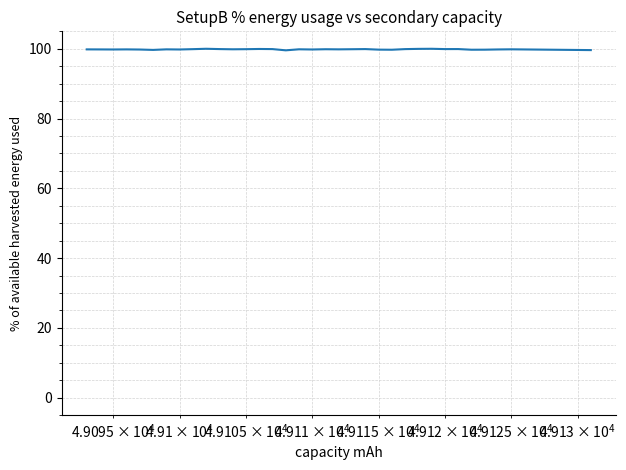

What is the smallest value displayed?

99.6